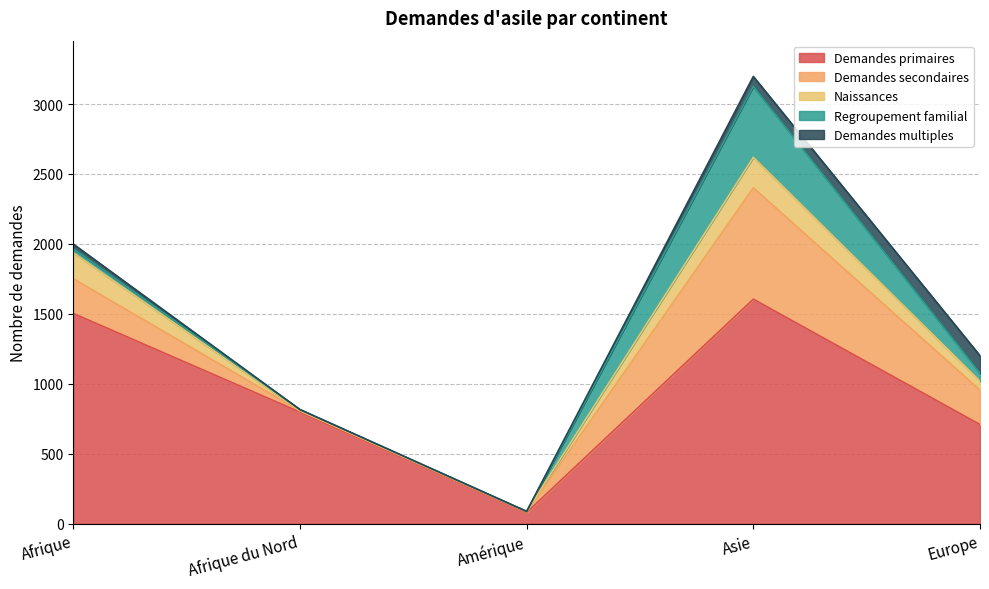

In Naissances, how many points are lower than both neighbors (excluding endpoints)?

1